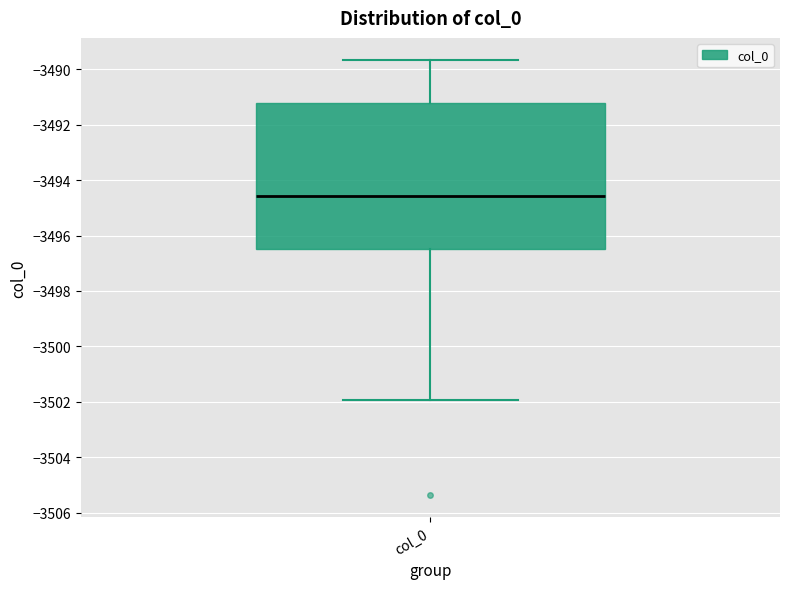

Transcribe this box plot: give where the median line is, the range the box spans, and where the two whiskers end, as read against the y-axis. The values are not printed on the chart, so give them approximately, as read against the axis.

median -3494.6, box -3496.4 to -3491.2, whiskers -3502.0 to -3489.6